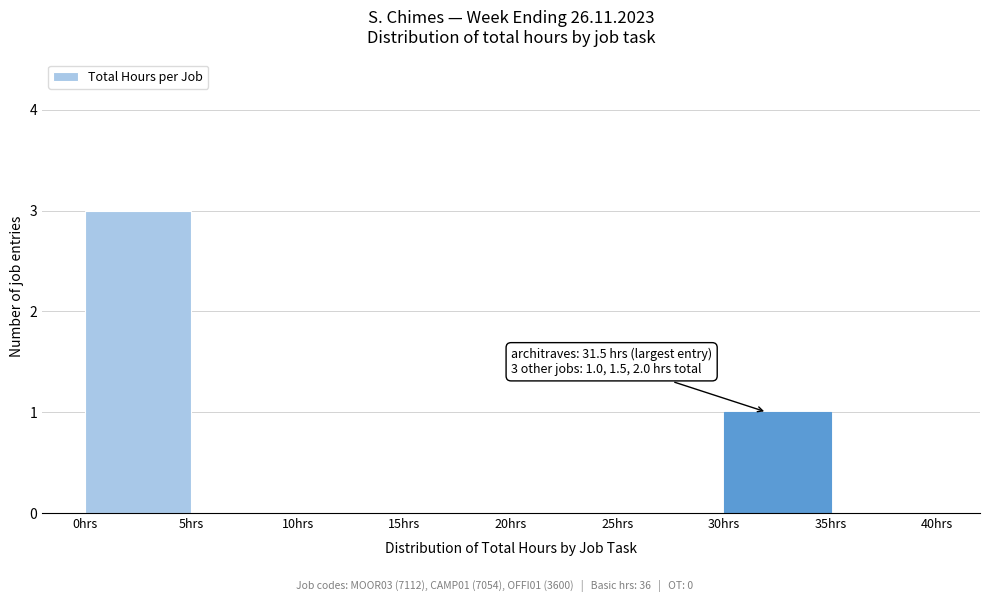

Over which range of the x-axis is the bar tallest?

0 to 5